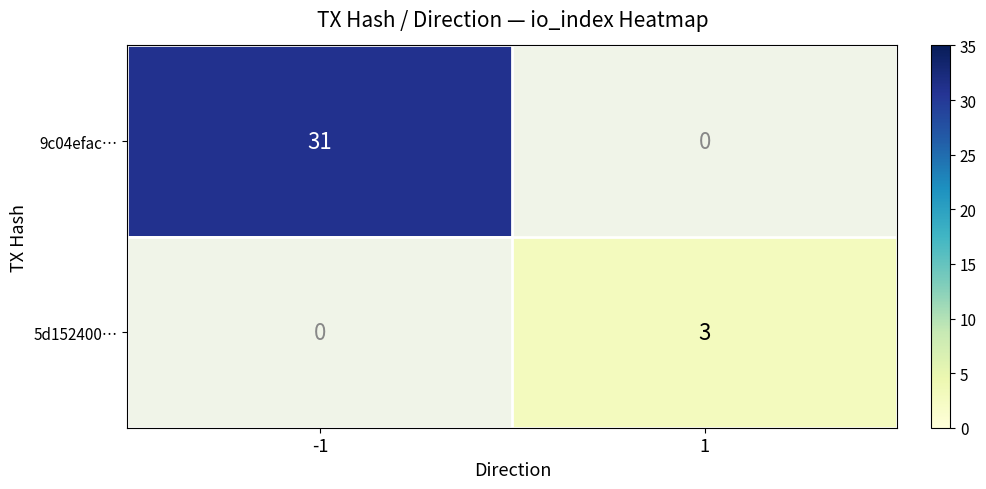

Is it true that 9c04efac… equals 12 at -1?

False